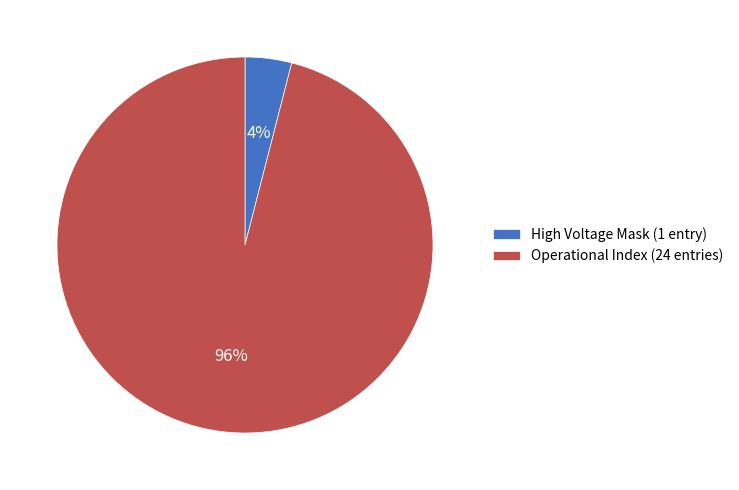

Which has a higher value, High Voltage Mask or Operational Index?

Operational Index